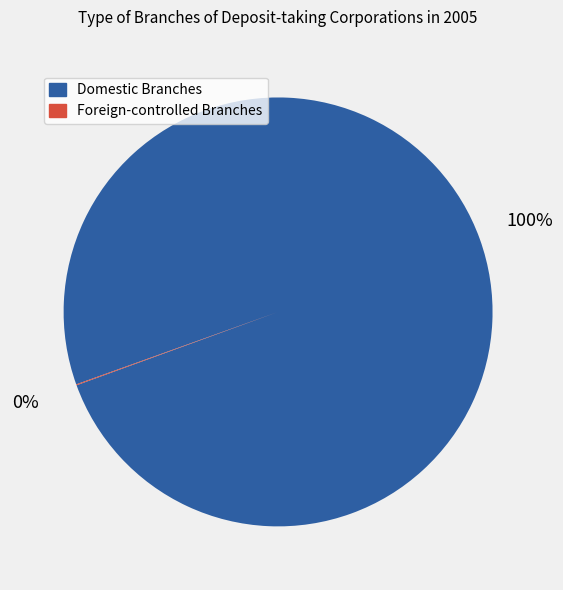

To the nearest percent, what is the average slice percentage?

50%